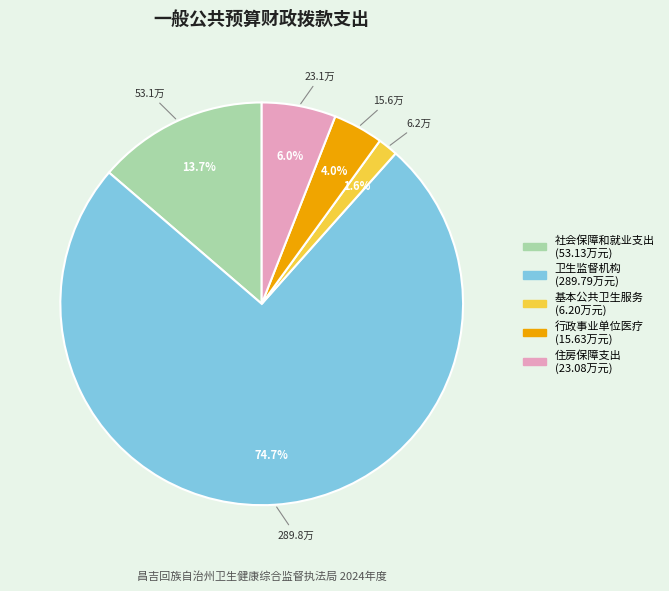

Do 住房保障支出 and 行政事业单位医疗 together represent more than half of the pie?

No